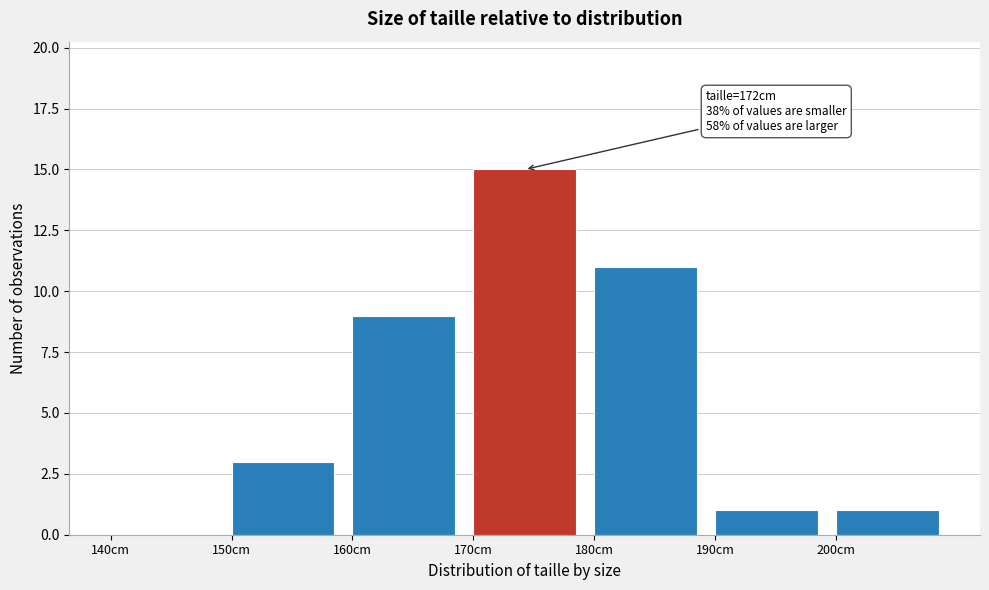

Over which range of the x-axis is the bar tallest?

170 to 180